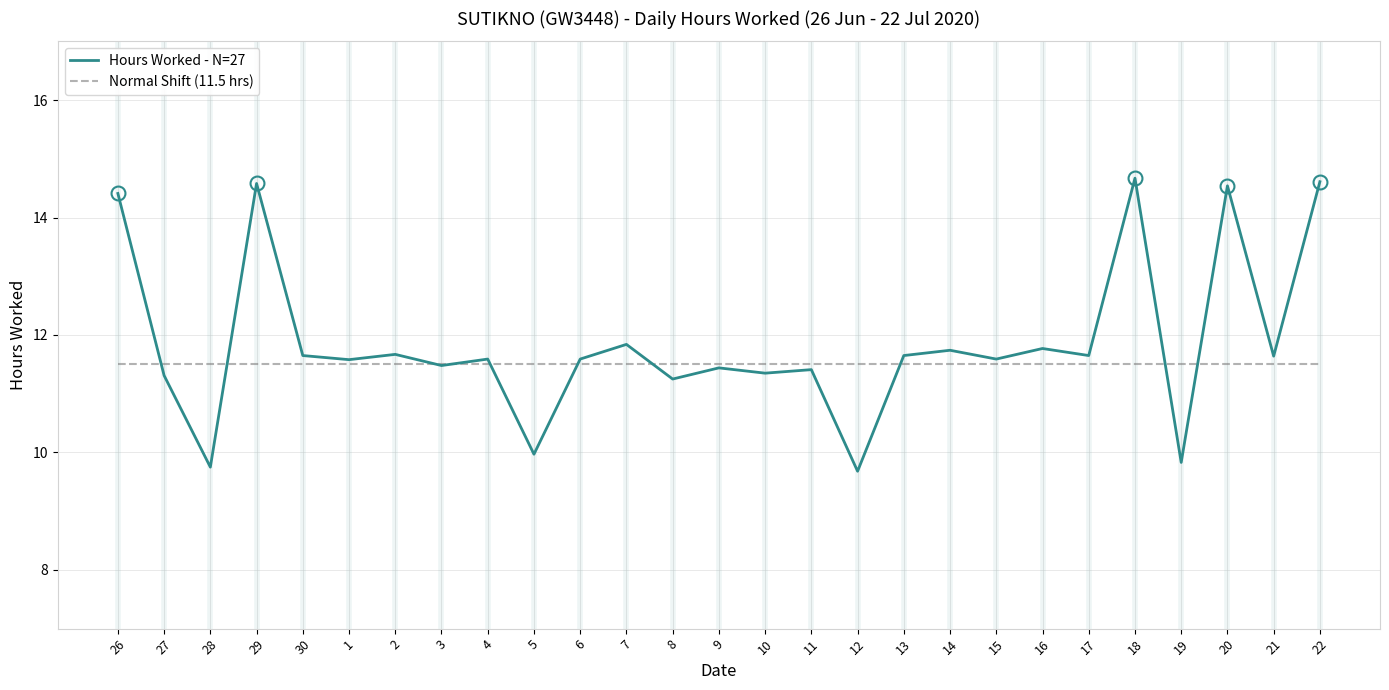

At how many categories does at least one series exceed 13?

5